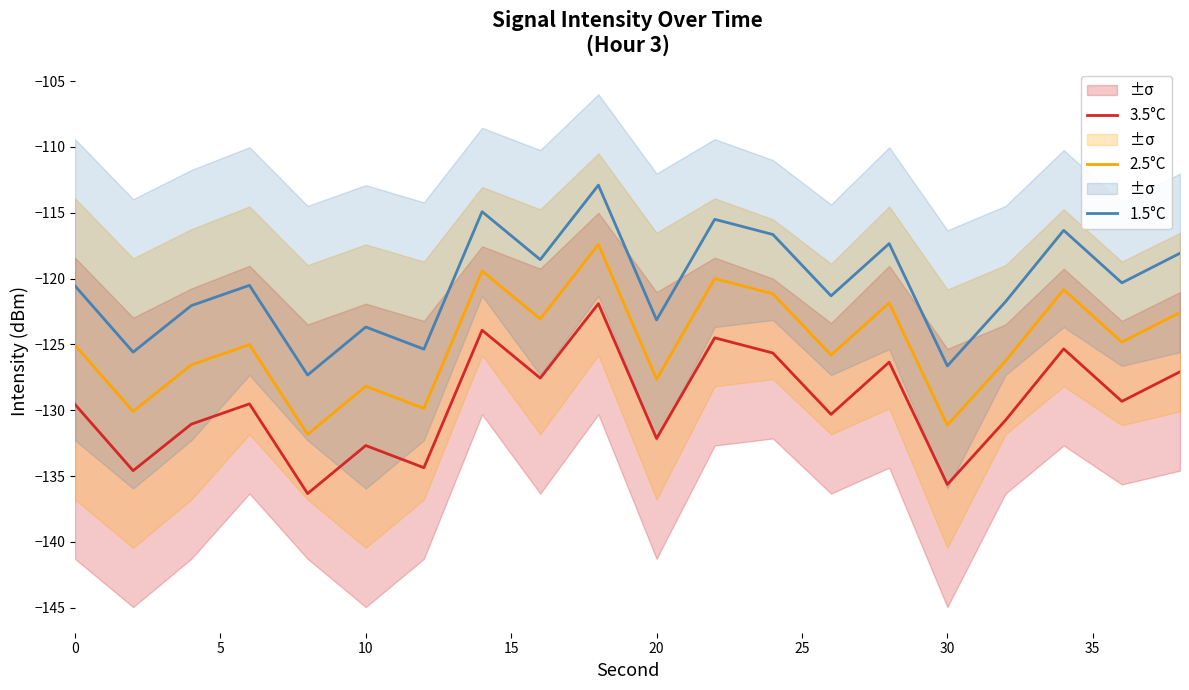

How many data points in 2.5°C are less than -125?

11